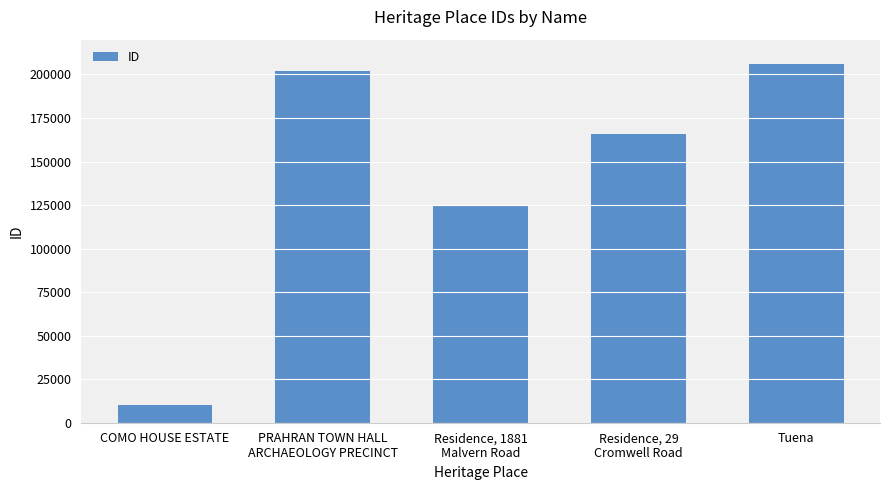

What is the label of the 3rd bar from the right?

Residence, 1881
Malvern Road